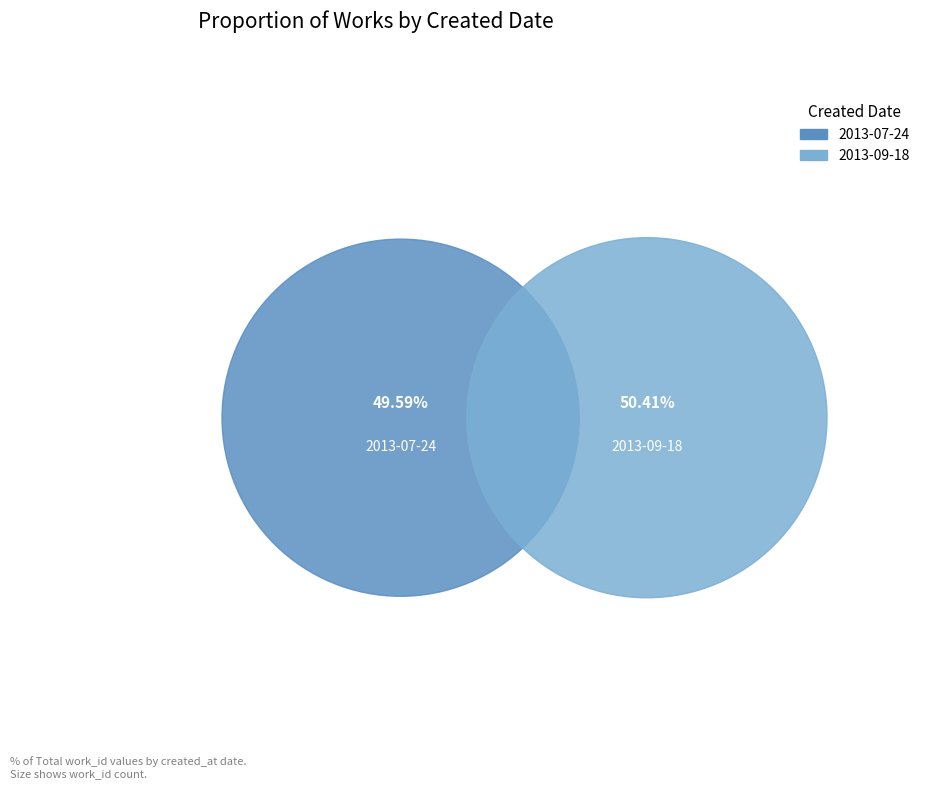

What portion of the pie excludes 2013-07-24?

50.4%